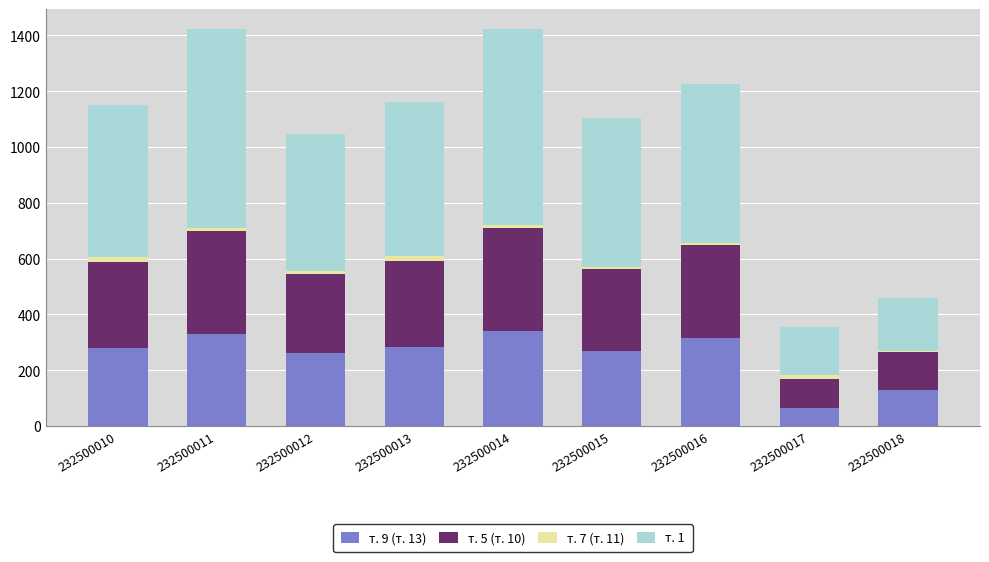

What are all the series names shown in the legend?

т. 9 (т. 13), т. 5 (т. 10), т. 7 (т. 11), т. 1